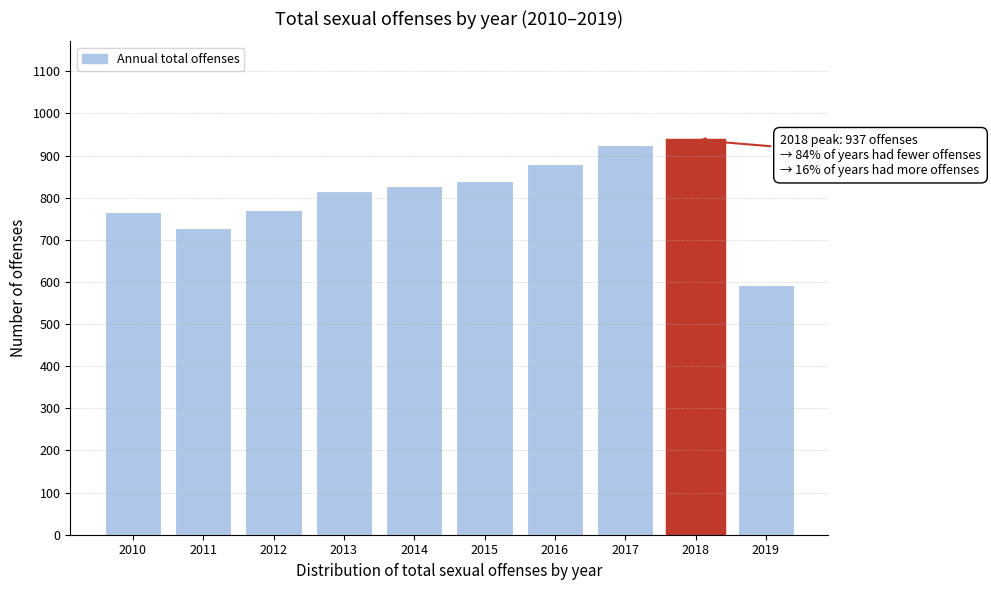

Which category has the lowest value across all series?

2019